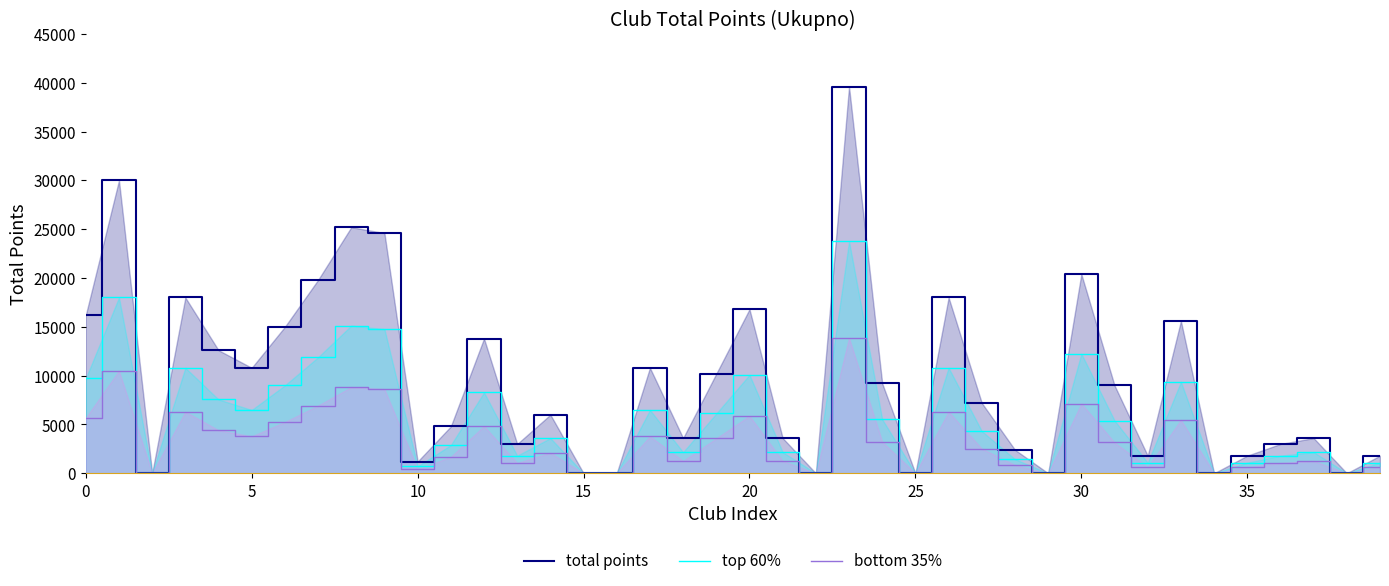

What is the label of the 5th point from the right?

35